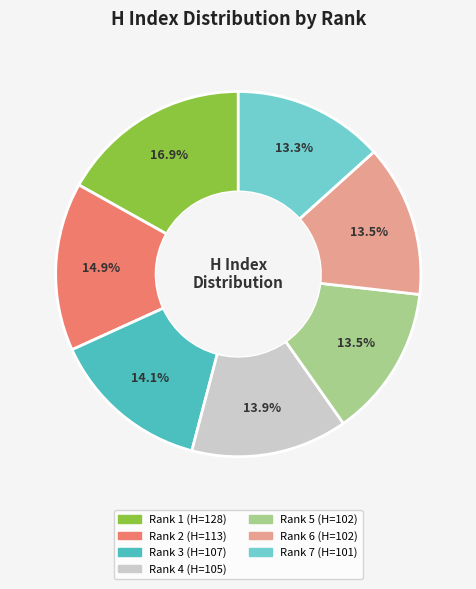

To the nearest percent, what portion does Rank 1 represent?

17%